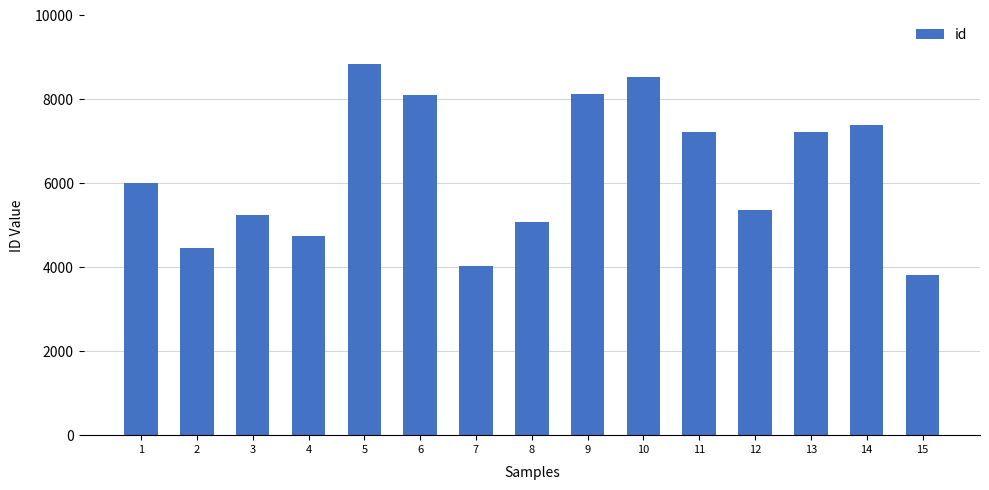

Which label corresponds to the smallest value in the chart?

15